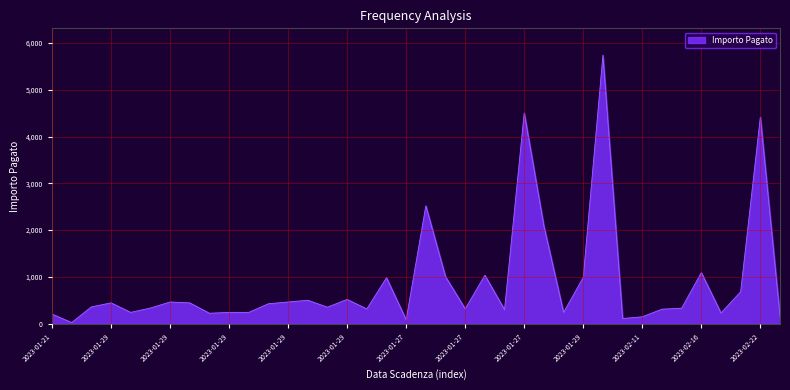

What is the greatest value displayed?

5740.0